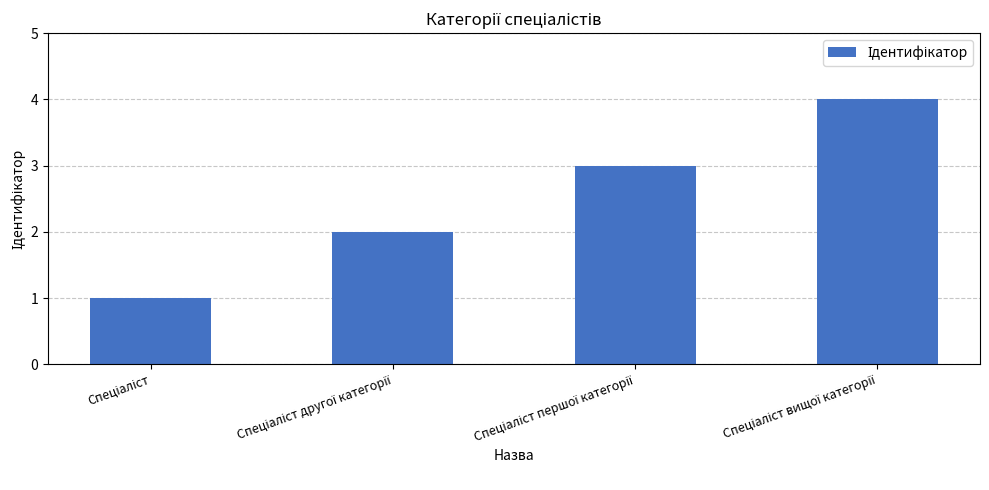

What is the sum of all values?

10